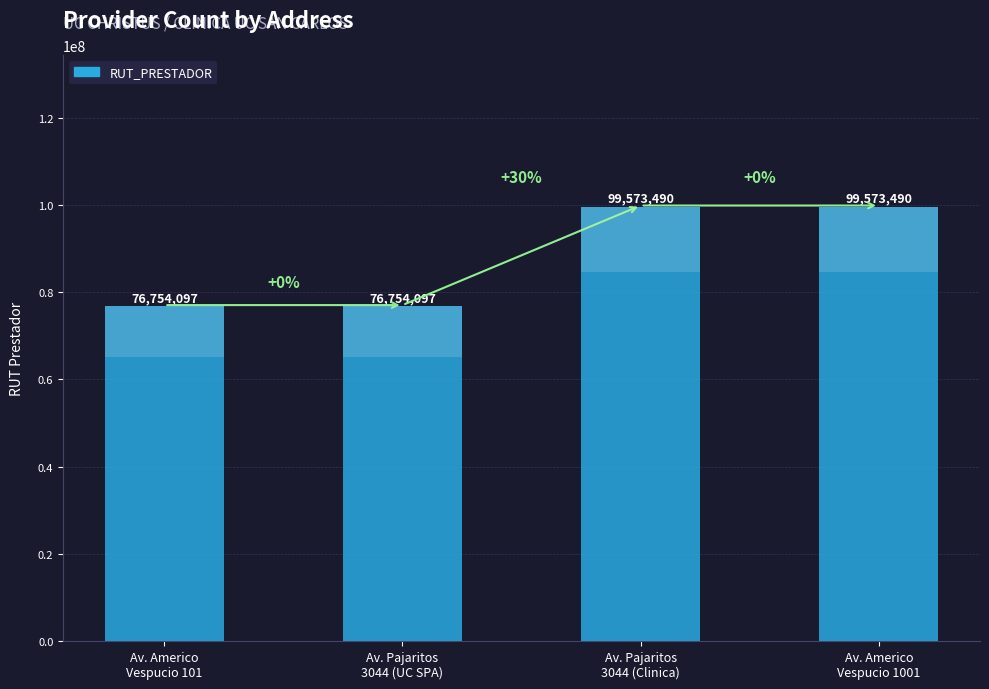

How many values are below 99573490?

2